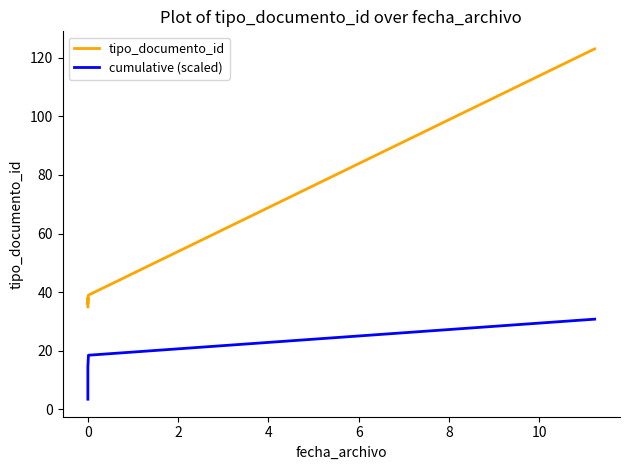

How many lines are shown in the chart?

2